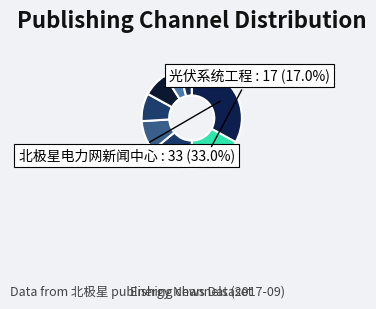

Which slice is the largest?

北极星电力网新闻中心